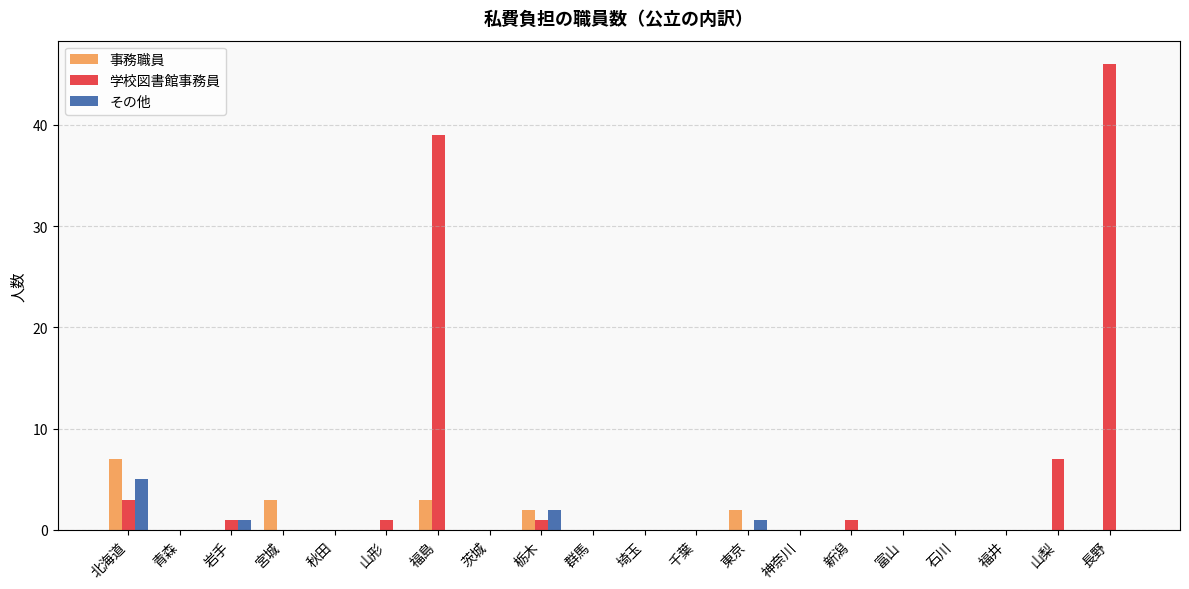

How many data points does each series have?

20